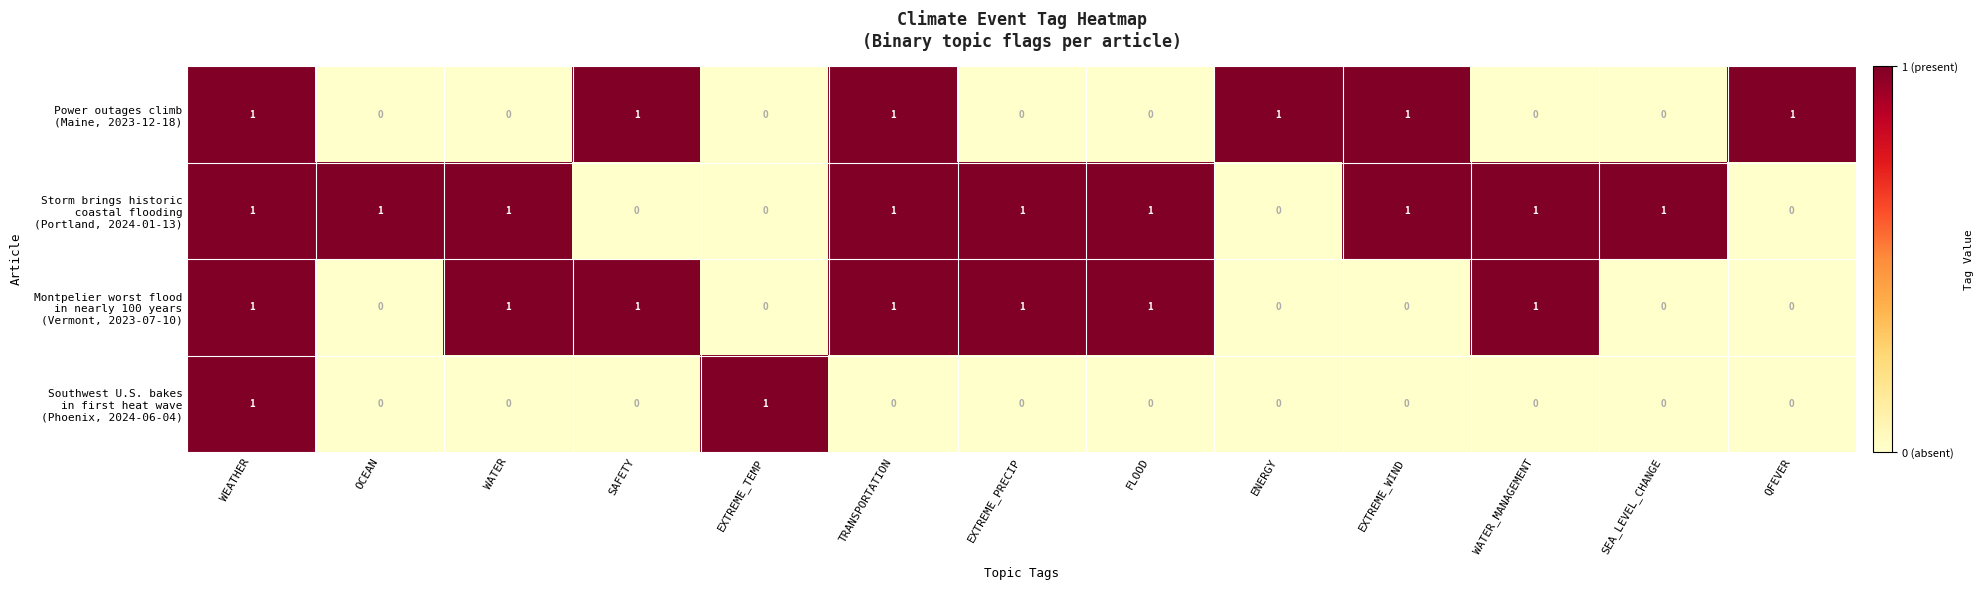

At which category is the sum across all series the highest?

WEATHER